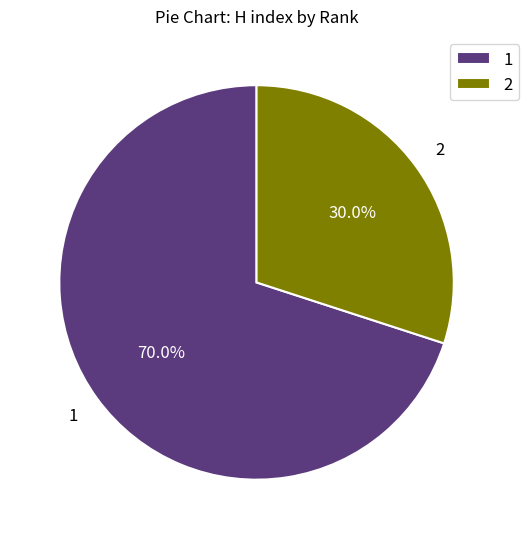

Is 1 the majority of the pie?

Yes